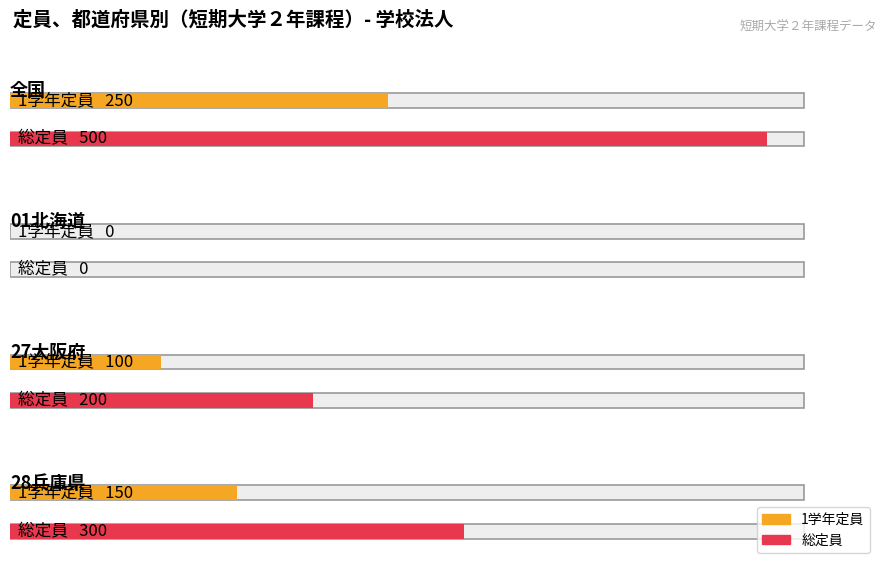

The 1学年定員 series shows 150 at 28兵庫県. True or false?

True